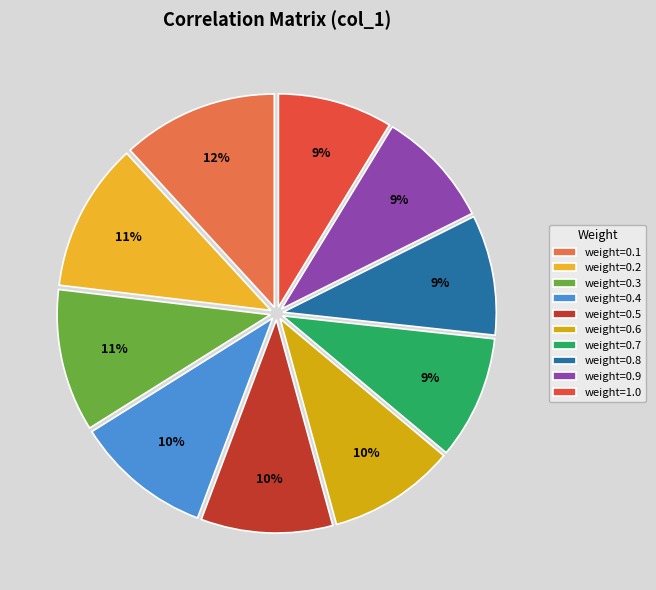

Does weight=0.9 account for over 50% of the chart?

No